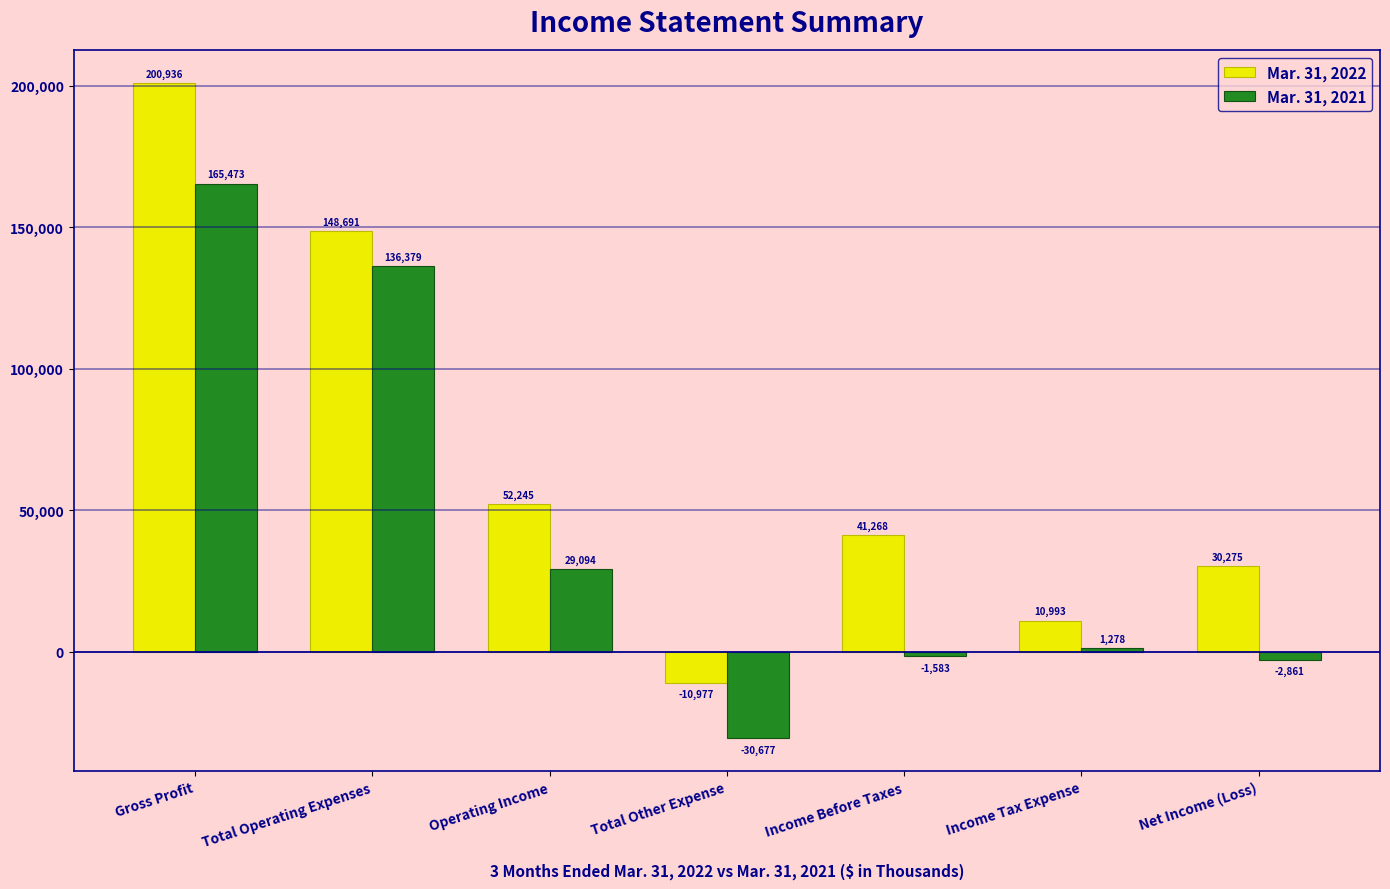

Rank the series at Income Tax Expense from highest to lowest value.

Mar. 31, 2022, Mar. 31, 2021